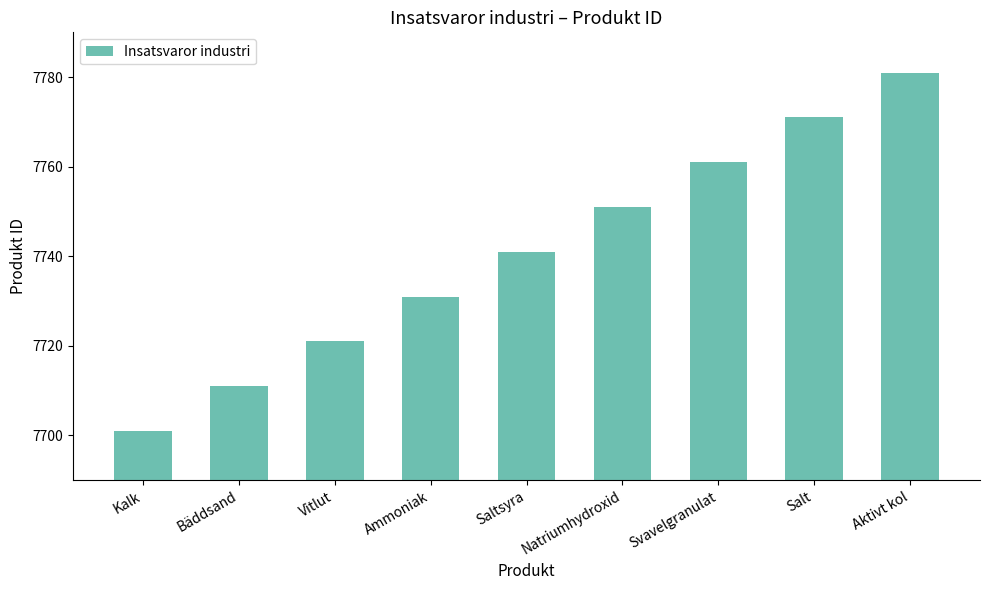

Are the bars horizontal?

No